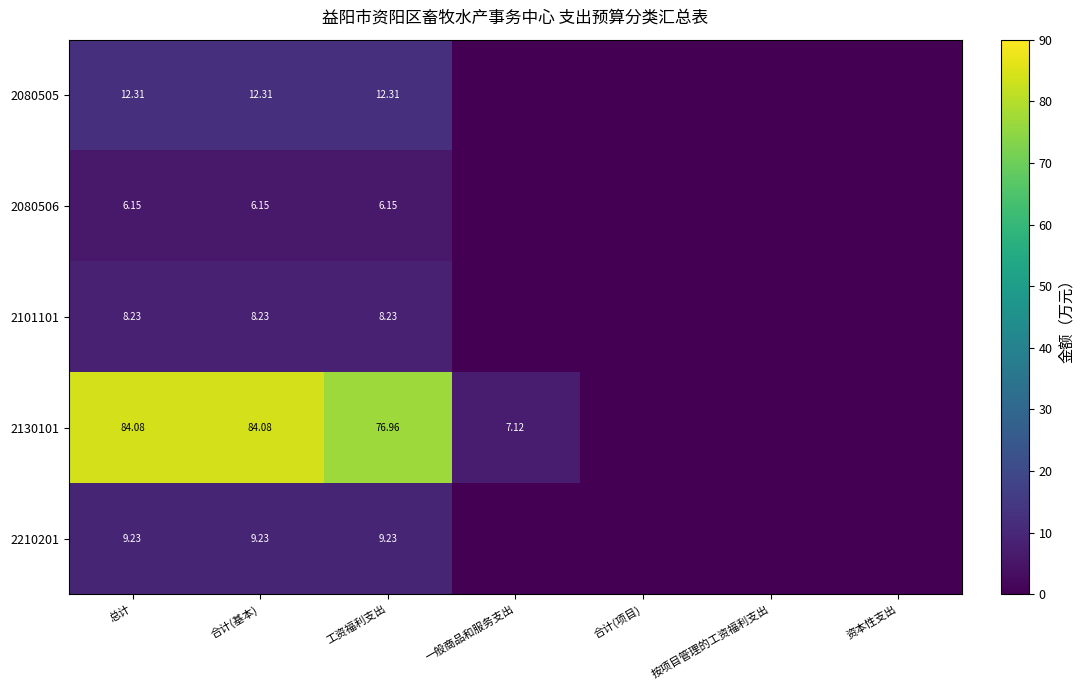

What is the difference between the highest and lowest values at 一般商品和服务支出?

7.1